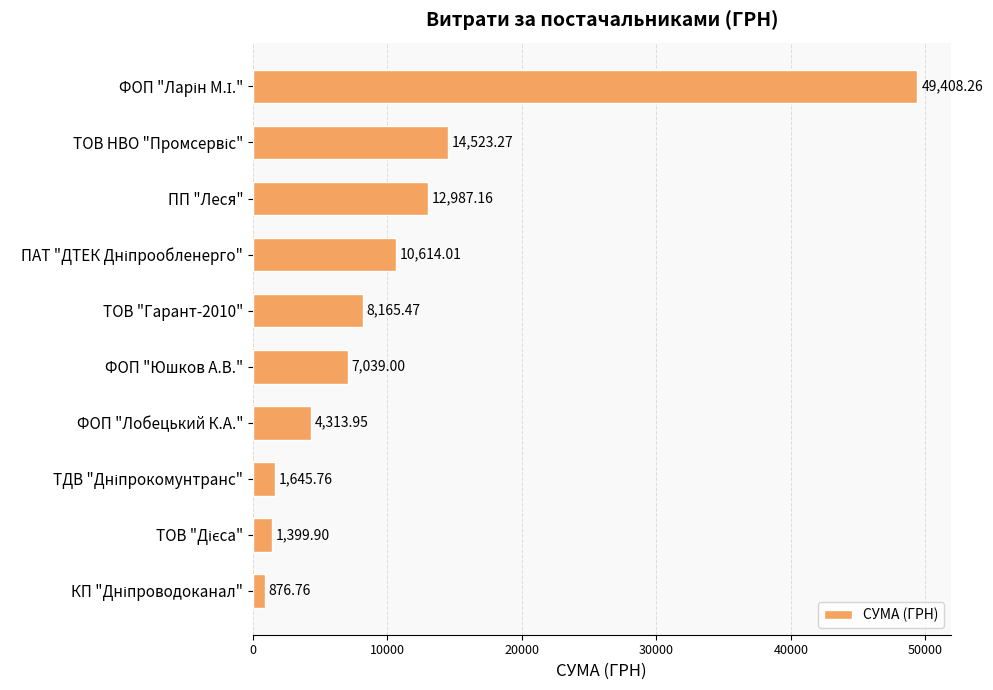

What is the label of the 4th bar from the bottom?

ФОП "Лобецький К.А."